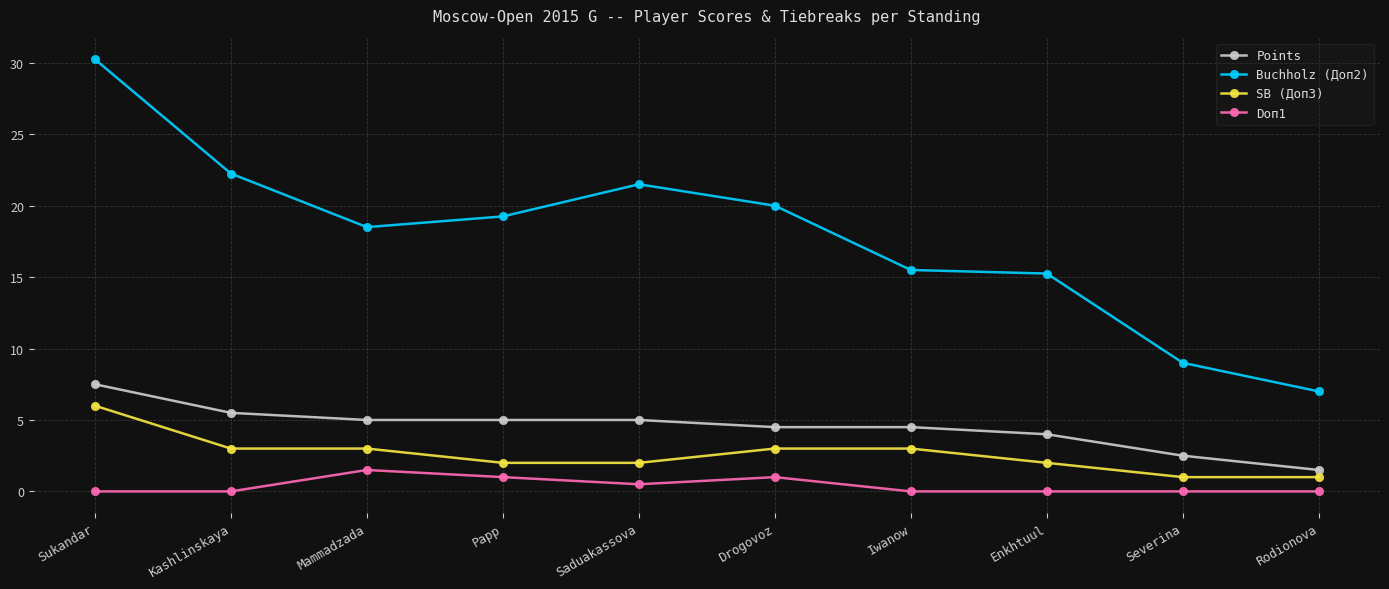

What is the label of the 4th point from the left?

Papp